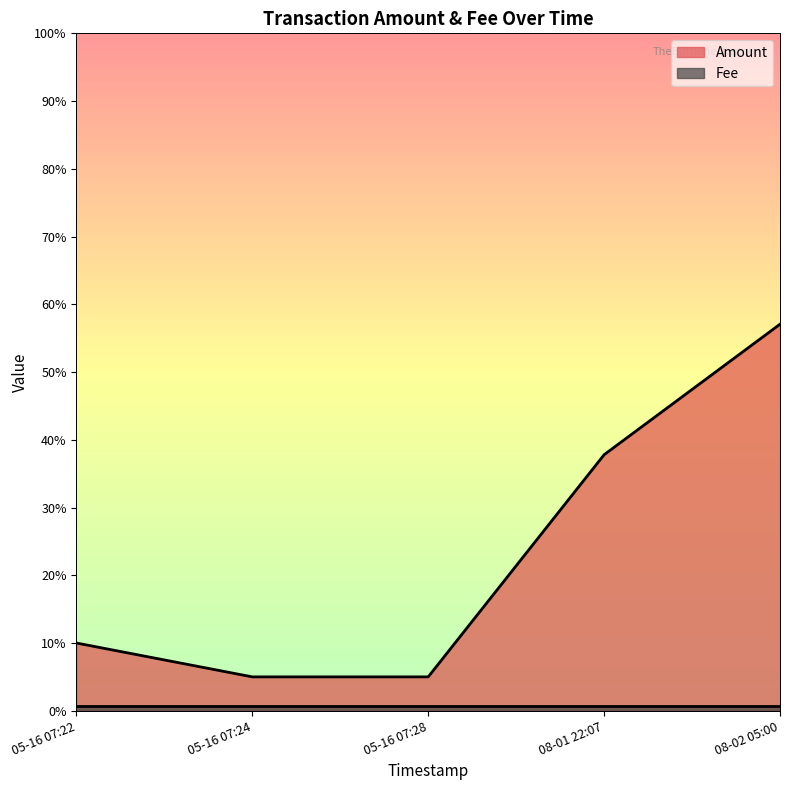

The value of Fee at 2019-05-16 07:22:37 is 0.0. True or false?

False